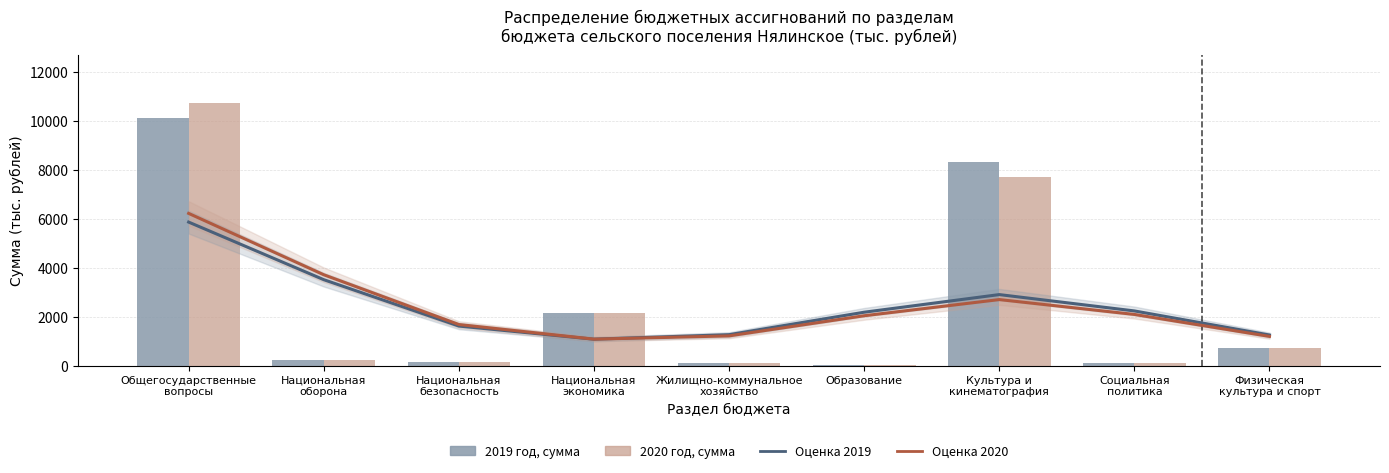

How many values in the Оценка 2019 series are below 2178?

4